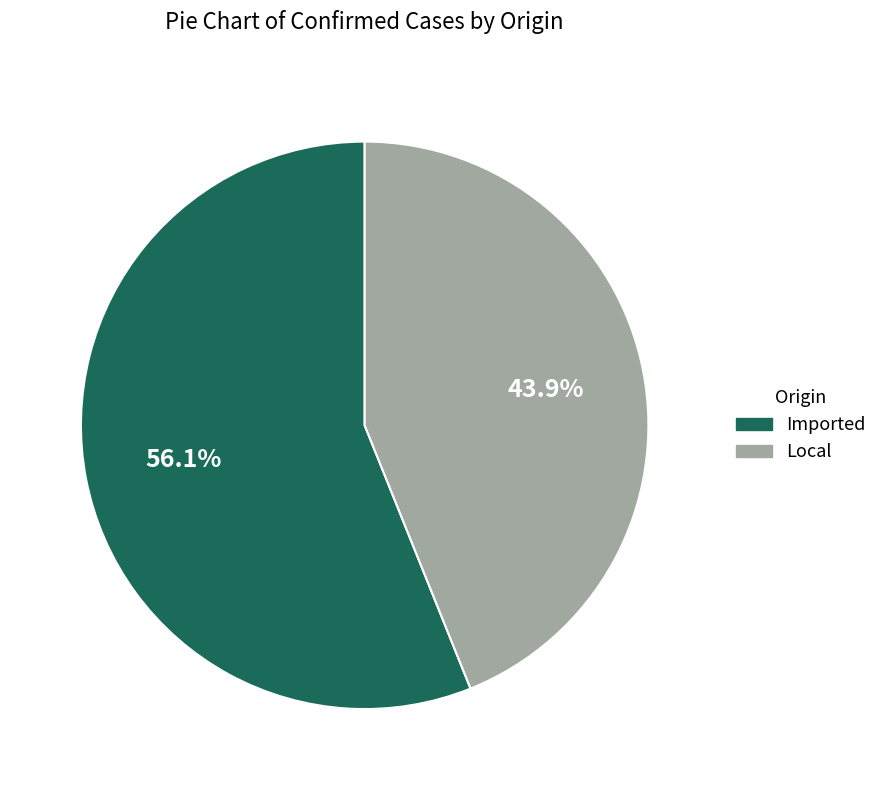

How many segments does this pie chart have?

2